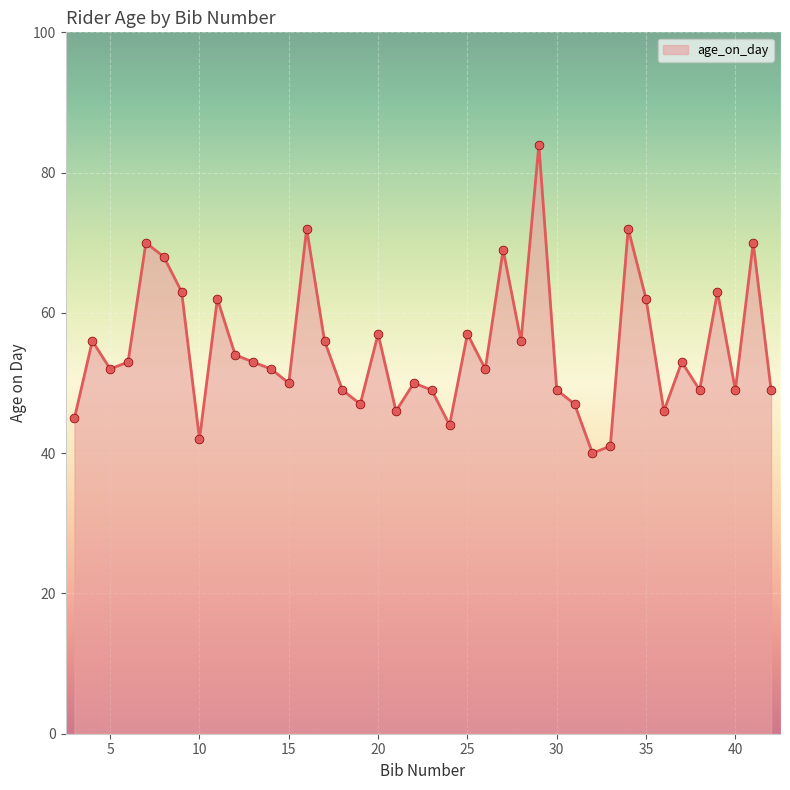

What is the minimum value shown in the chart?

40